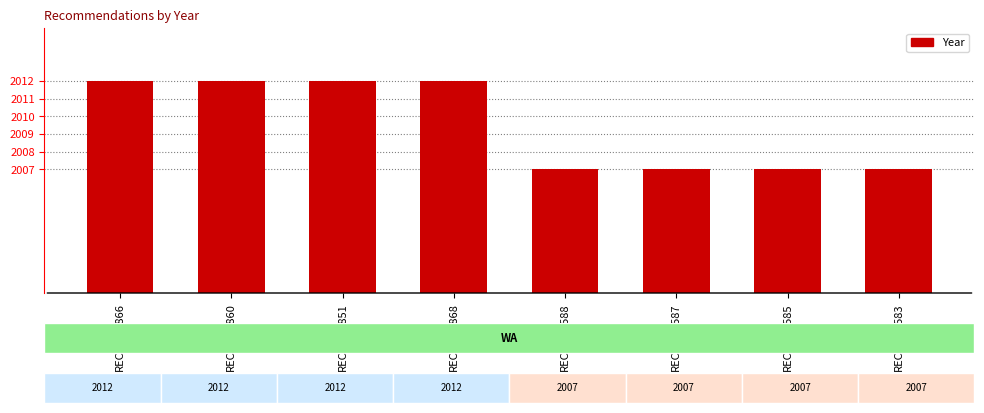

What is the value of the 3rd bar from the left?

2012